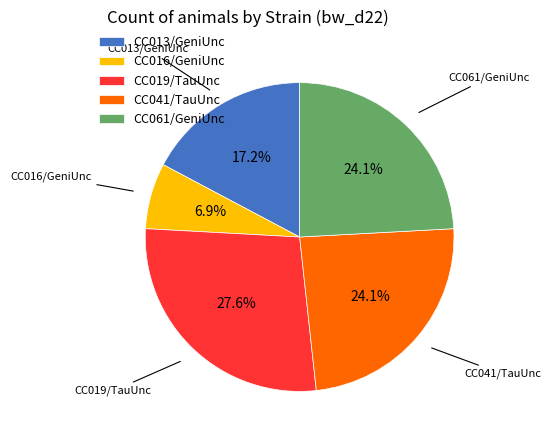

Which category has the biggest portion of the pie?

CC019/TauUnc